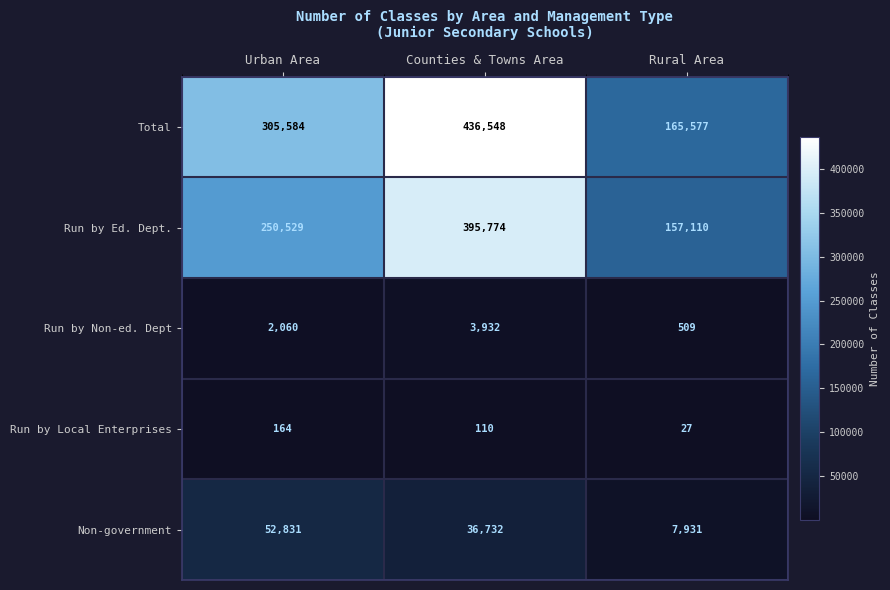

Where is Run by Ed. Dept. nearest to the value 276442?

Urban Area